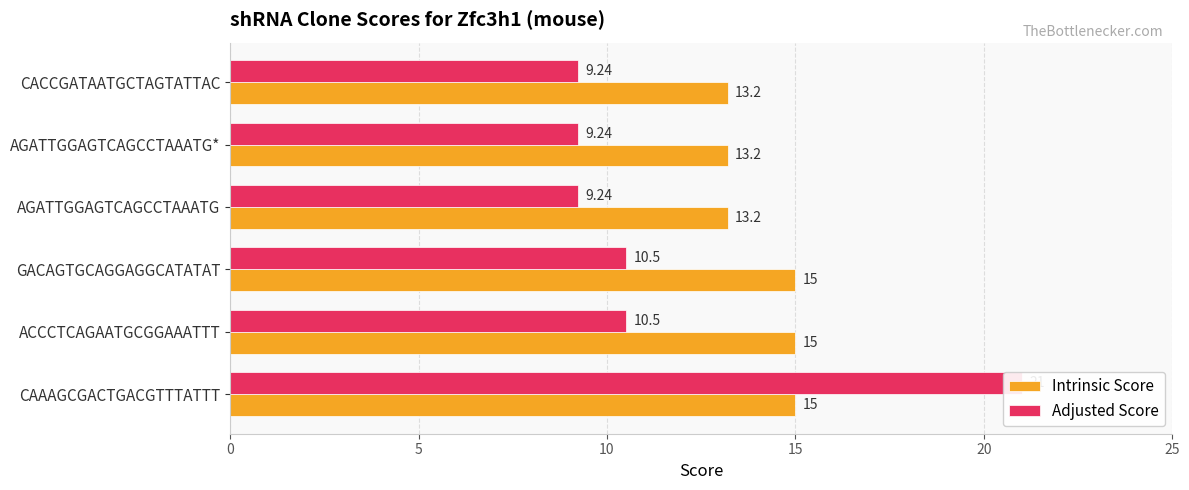

Reading left to right, transcribe all the data shown in this chart.

Intrinsic Score: 15.0	15.0	15.0	13.2	13.2	13.2
Adjusted Score: 21.0	10.5	10.5	9.2	9.2	9.2